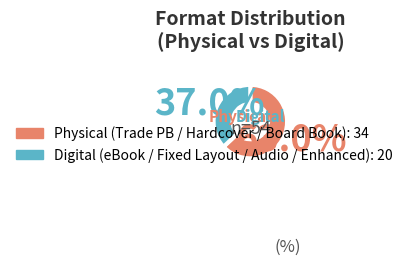

Does any single category account for the majority?

Yes